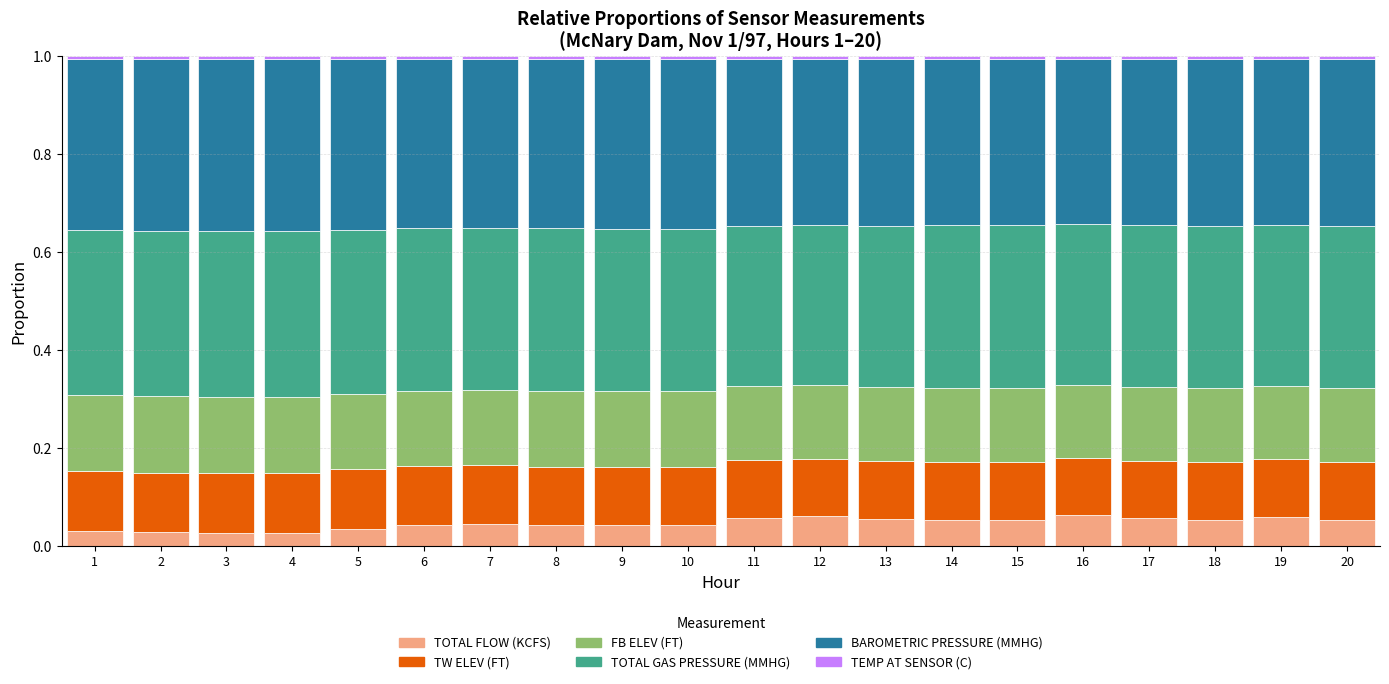

Count the number of categories in the chart.

20